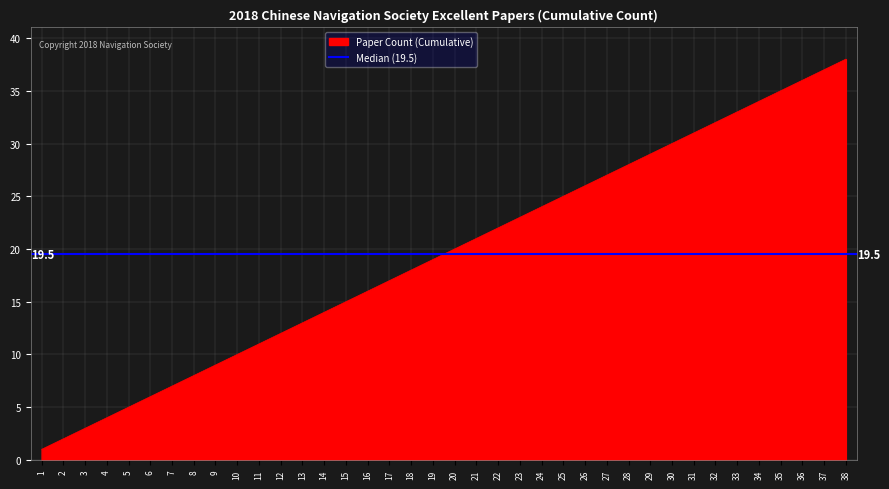

What is the difference between the maximum and second lowest values?

36